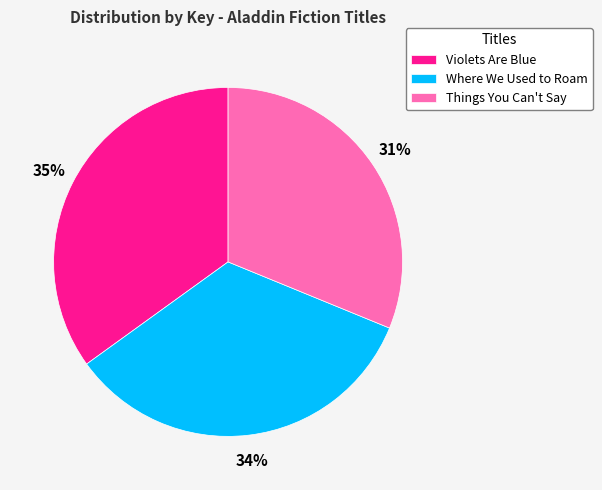

What is the smallest slice in the pie chart?

Things You Can't Say